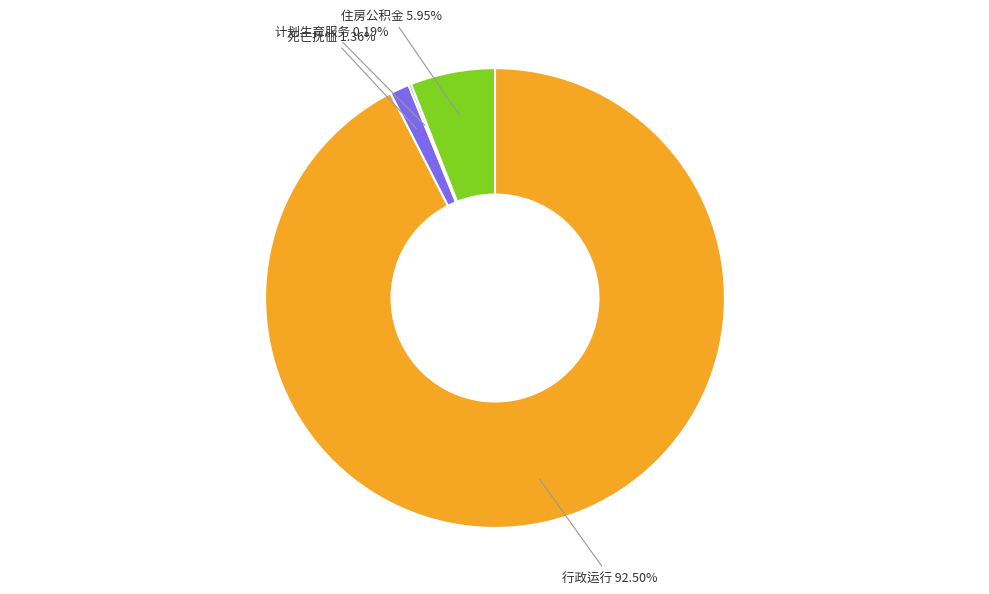

To the nearest percent, what is the difference between the largest and smallest slice percentages?

92%